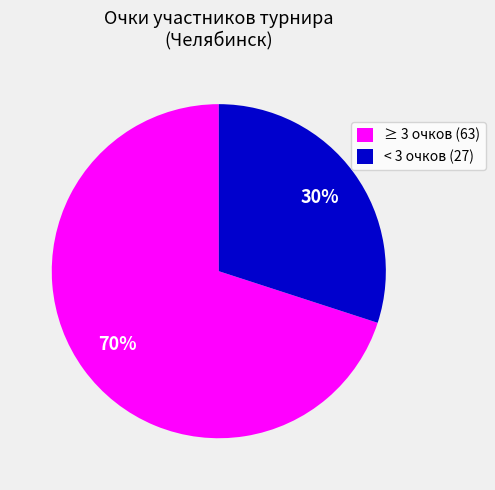

Is there a majority slice in this chart?

Yes